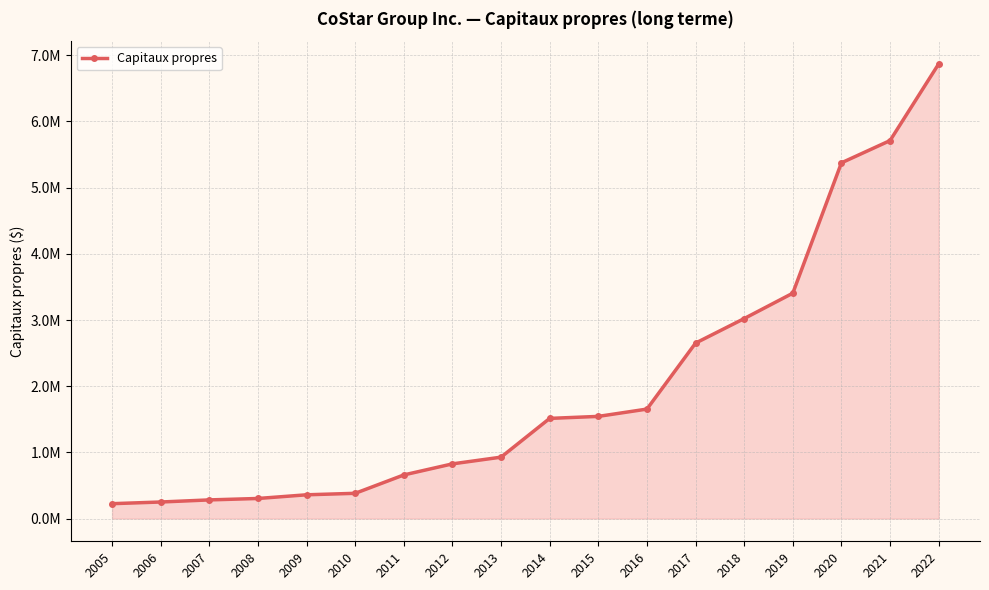

Is this an area chart (filled region under the line)?

Yes